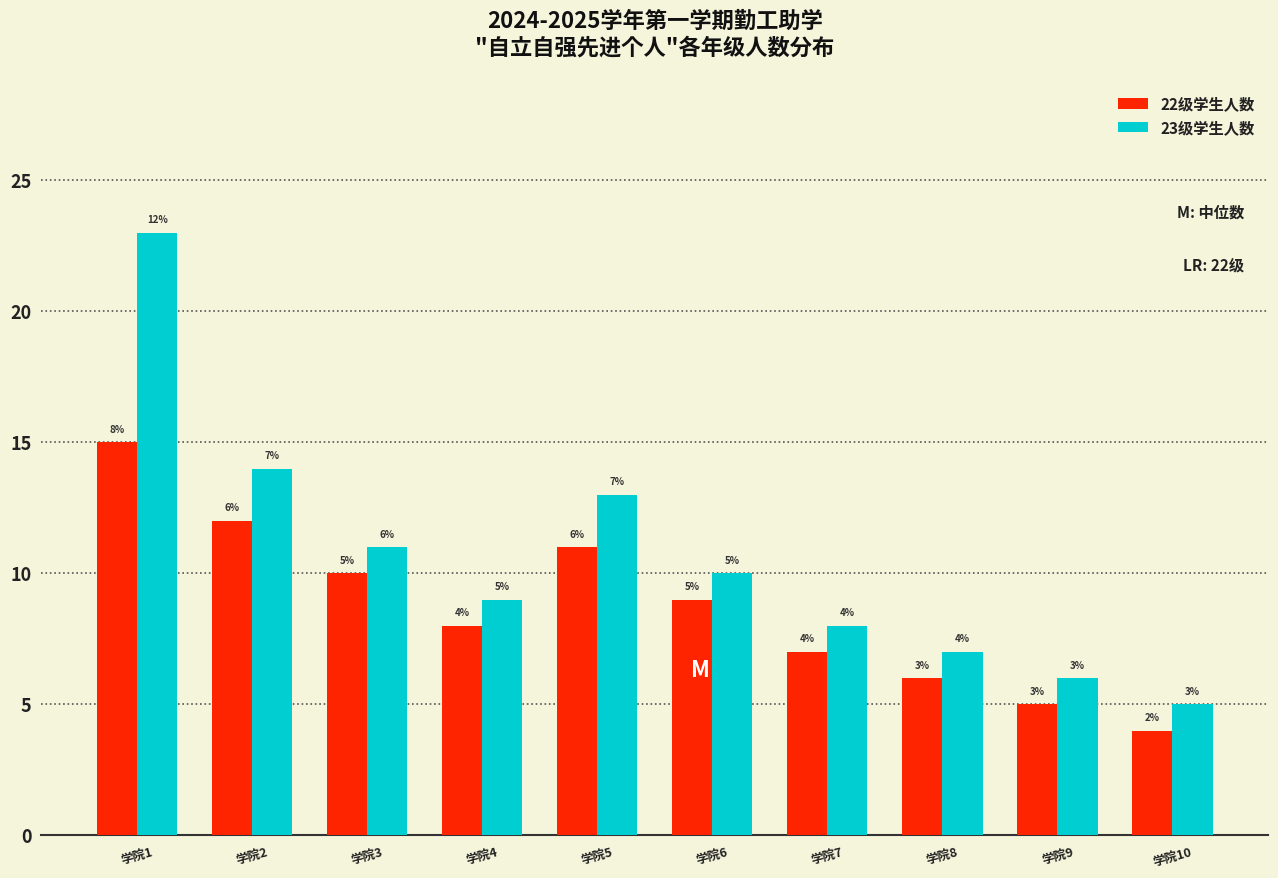

Reading left to right, transcribe all the data shown in this chart.

22级学生人数: 15	12	10	8	11	9	7	6	5	4
23级学生人数: 23	14	11	9	13	10	8	7	6	5